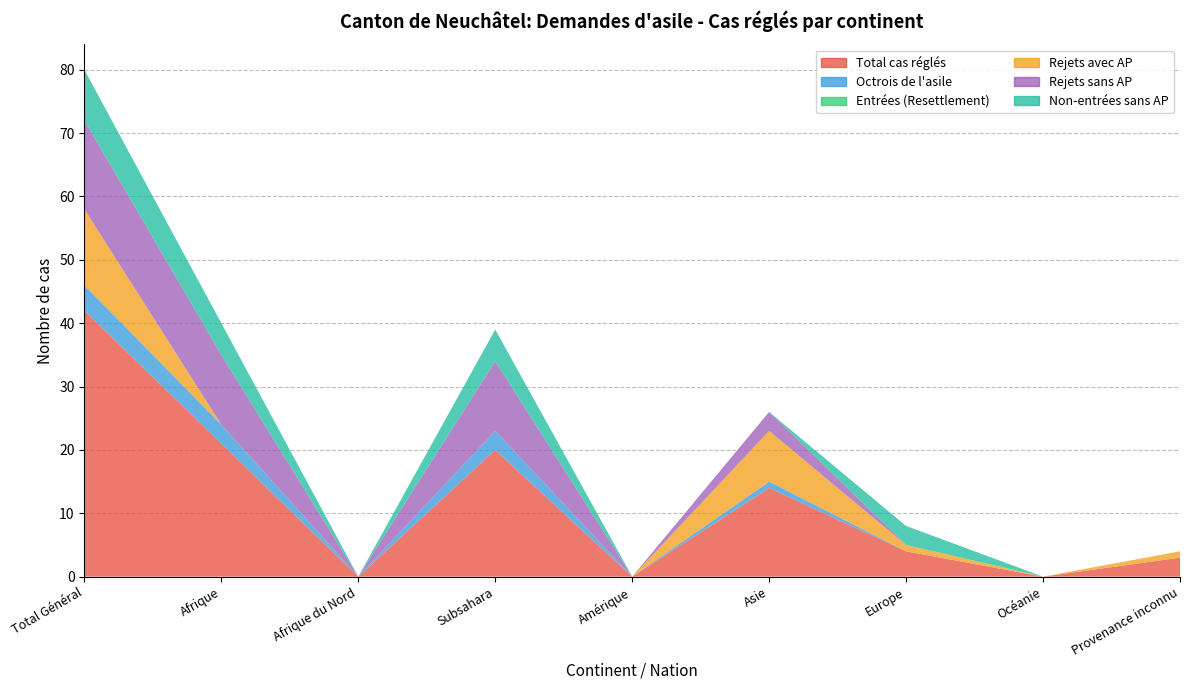

Reading right to left, what are all the values shown in this chart?

Total cas réglés: 3	0	4	14	0	20	0	21	42
Octrois de l'asile: 0	0	0	1	0	3	0	3	4
Entrées (Resettlement): 0	0	0	0	0	0	0	0	0
Rejets avec AP: 1	0	1	8	0	0	0	0	12
Rejets sans AP: 0	0	0	3	0	11	0	11	14
Non-entrées sans AP: 0	0	3	0	0	5	0	5	8